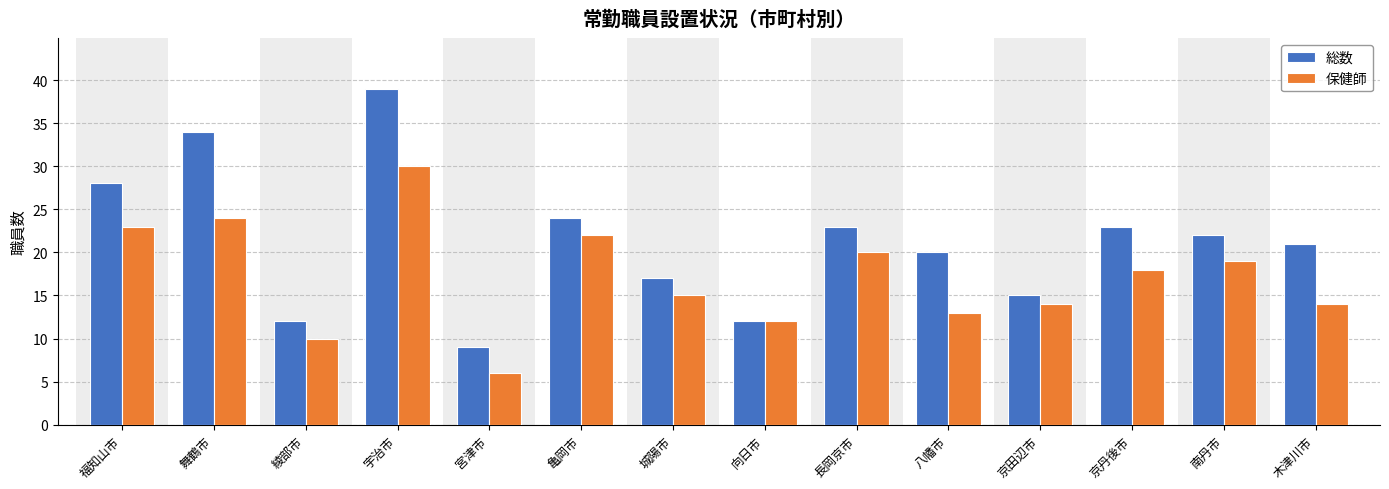

What is the difference between the maximum and minimum values in the 総数 series?

30